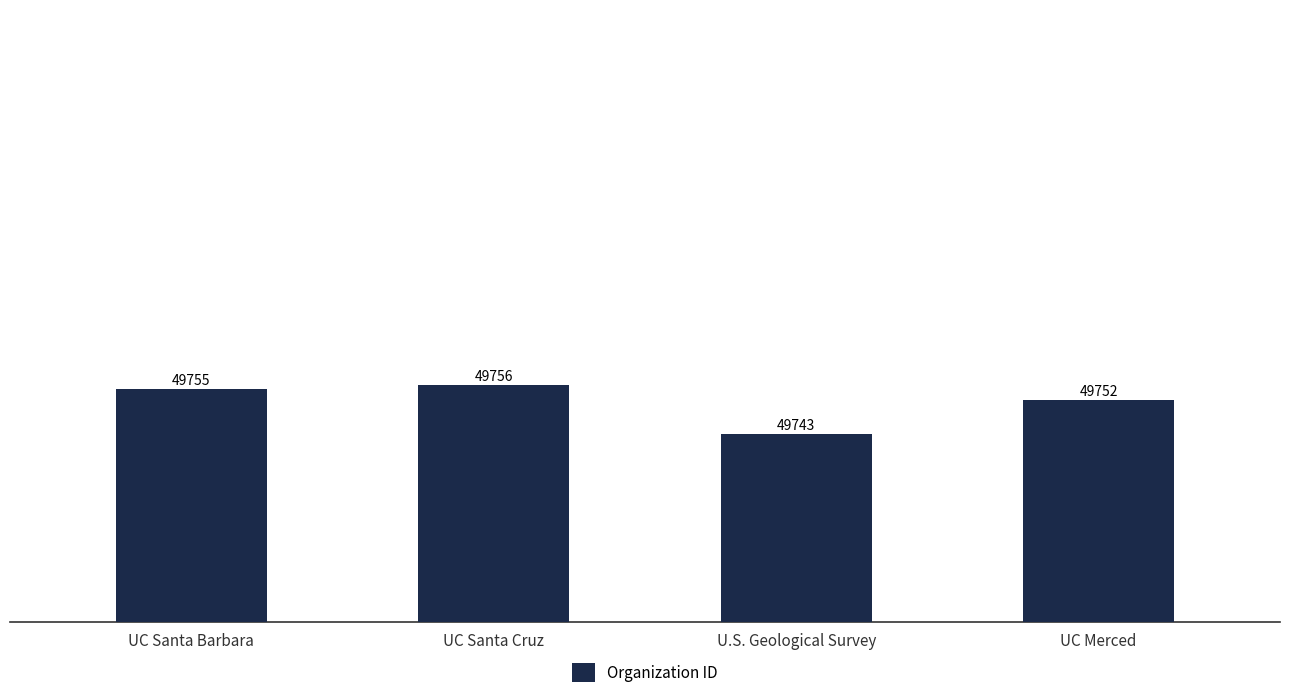

Approximately how many times larger is the value at UC Santa Barbara compared to UC Santa Cruz?

1.0